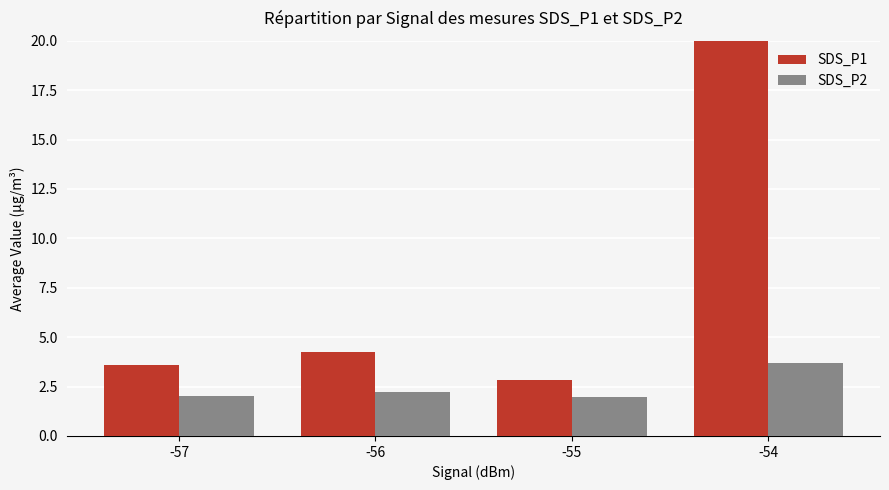

Rank the series by their maximum value, from lowest to highest.

SDS_P2, SDS_P1